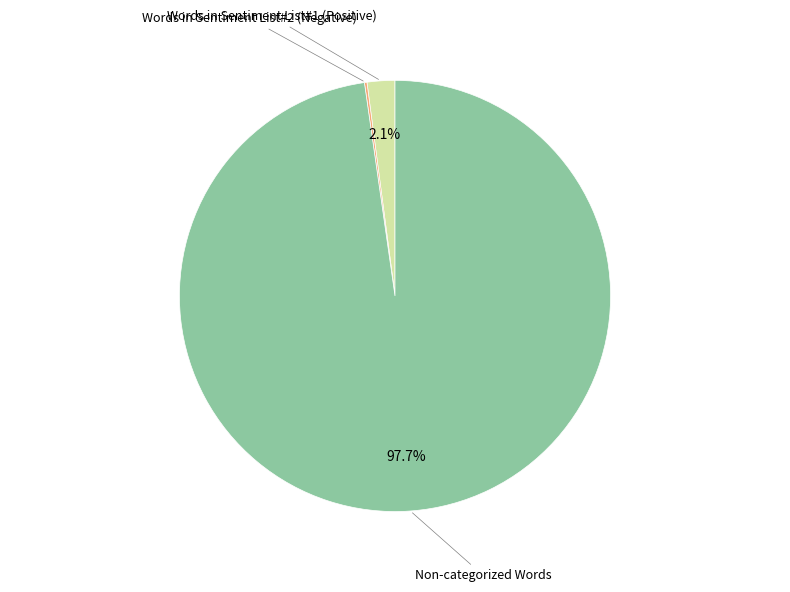

Is there any slice that represents more than half of the pie?

Yes